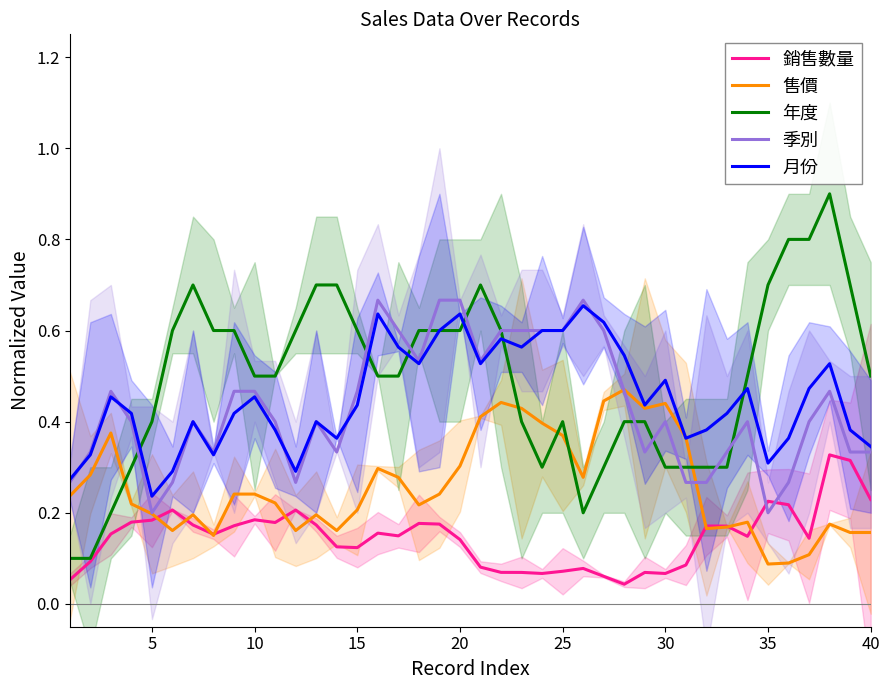

True or false: 年度 has more than 2 points higher than both neighbors.

True